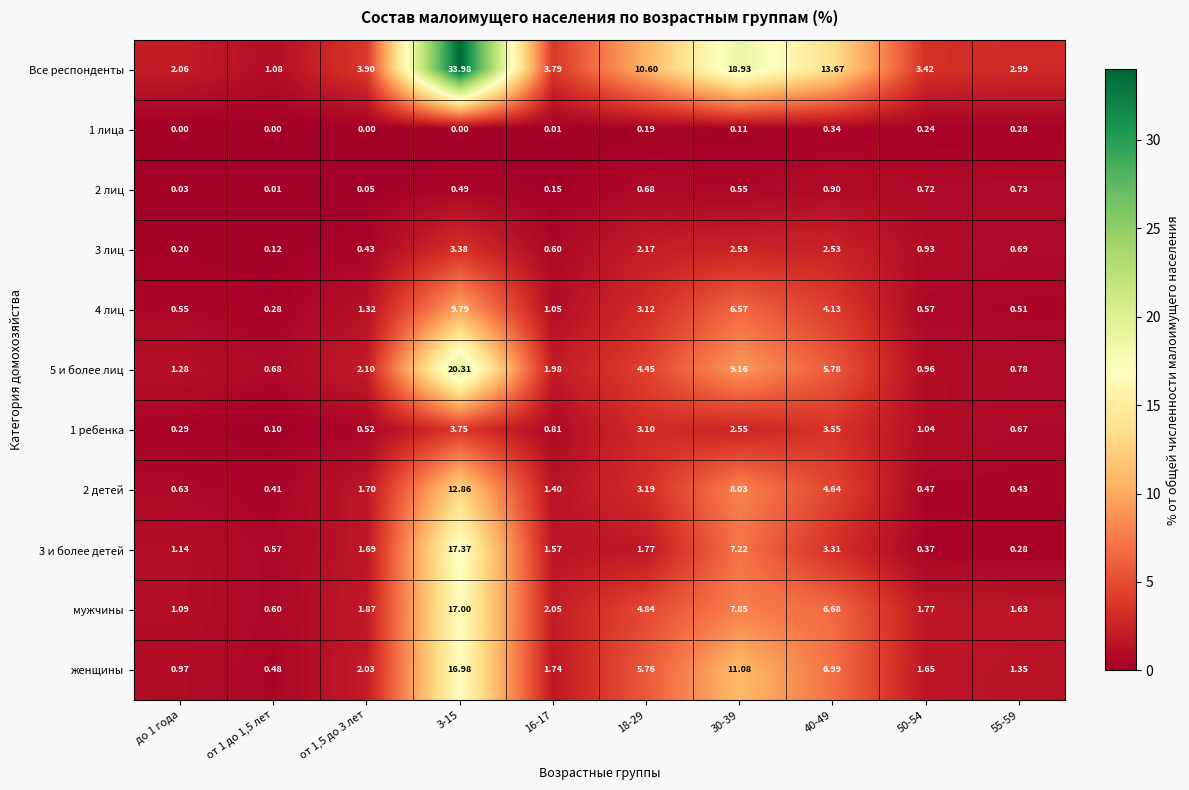

Count the number of categories in the chart.

10